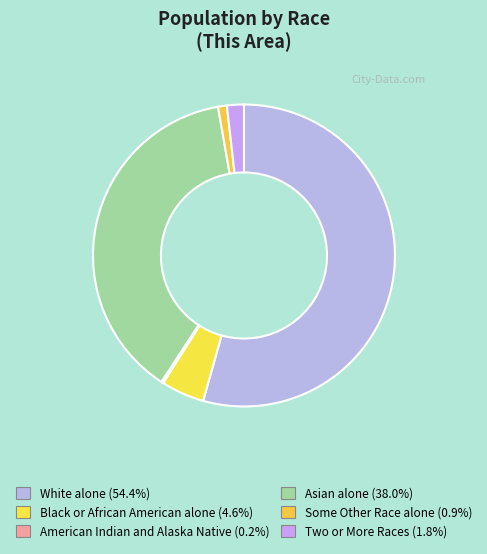

What is the ratio of the value at White alone to the value at American Indian and Alaska Native?

250.1